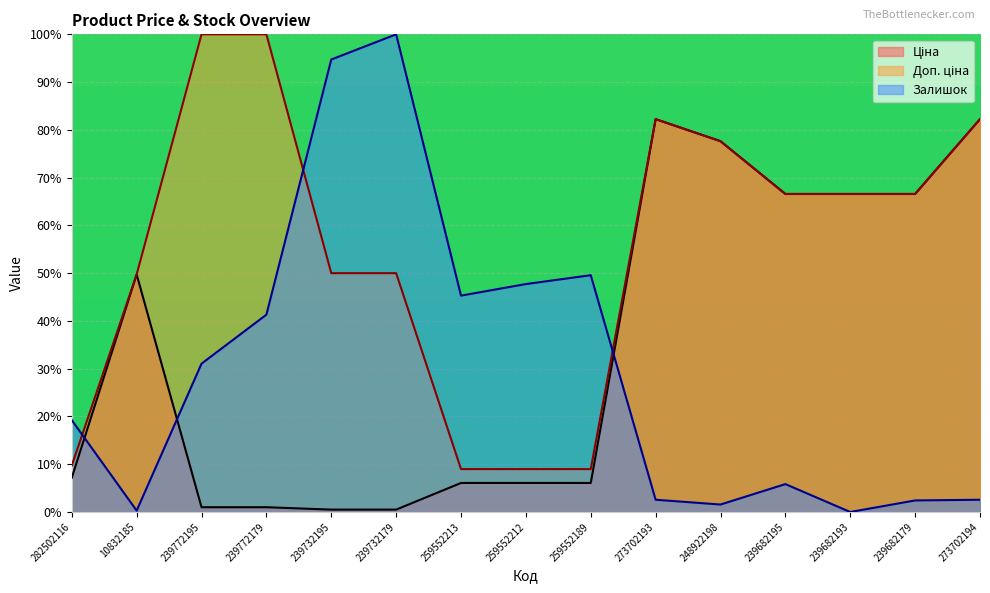

List the labels in order of Залишок value, largest first.

239732179, 239732195, 259552189, 259552212, 259552213, 239772179, 239772195, 282502116, 239682195, 273702193, 273702194, 239682179, 248922198, 10832185, 239682193